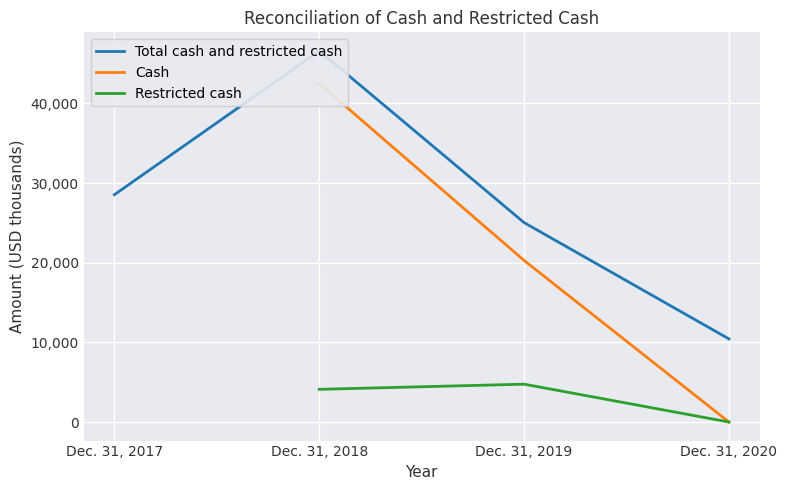

Which series has the largest range (max minus min)?

Cash